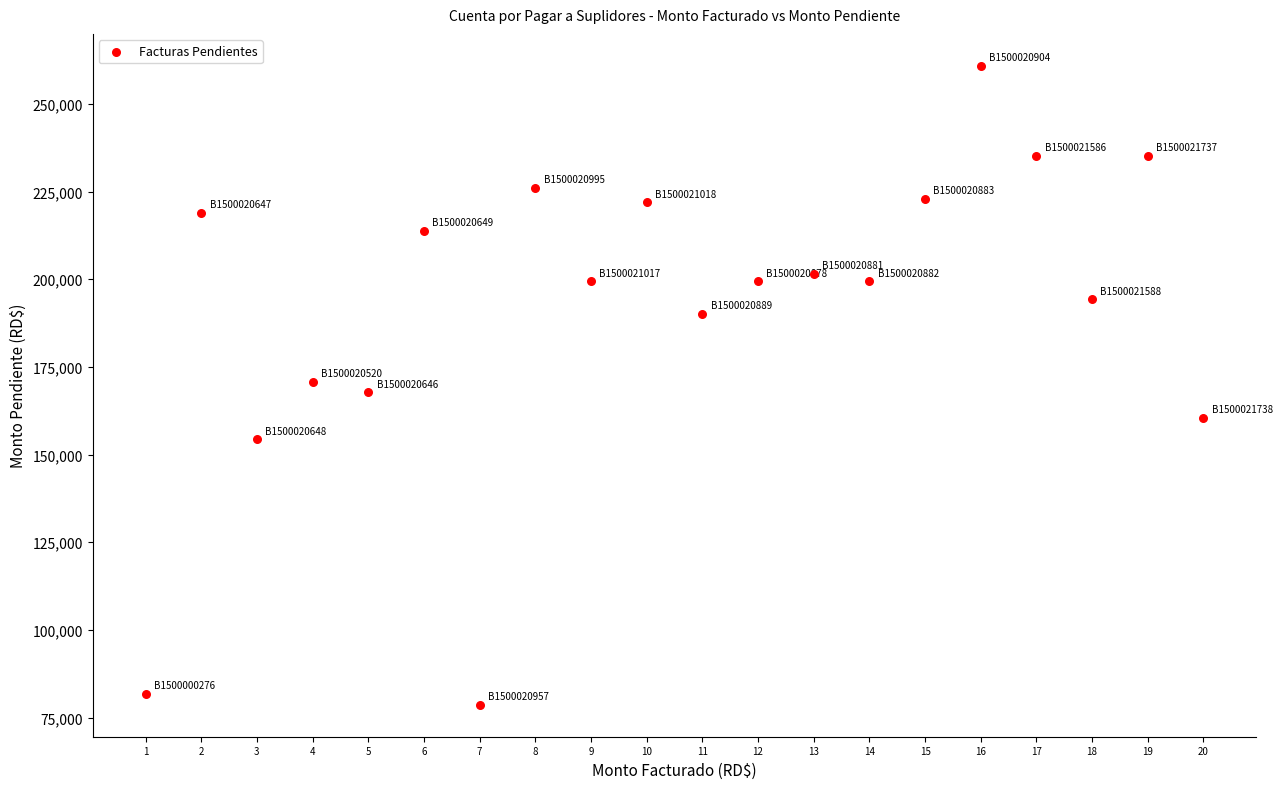

What is the range of Y values (max minus min)?

182167.7